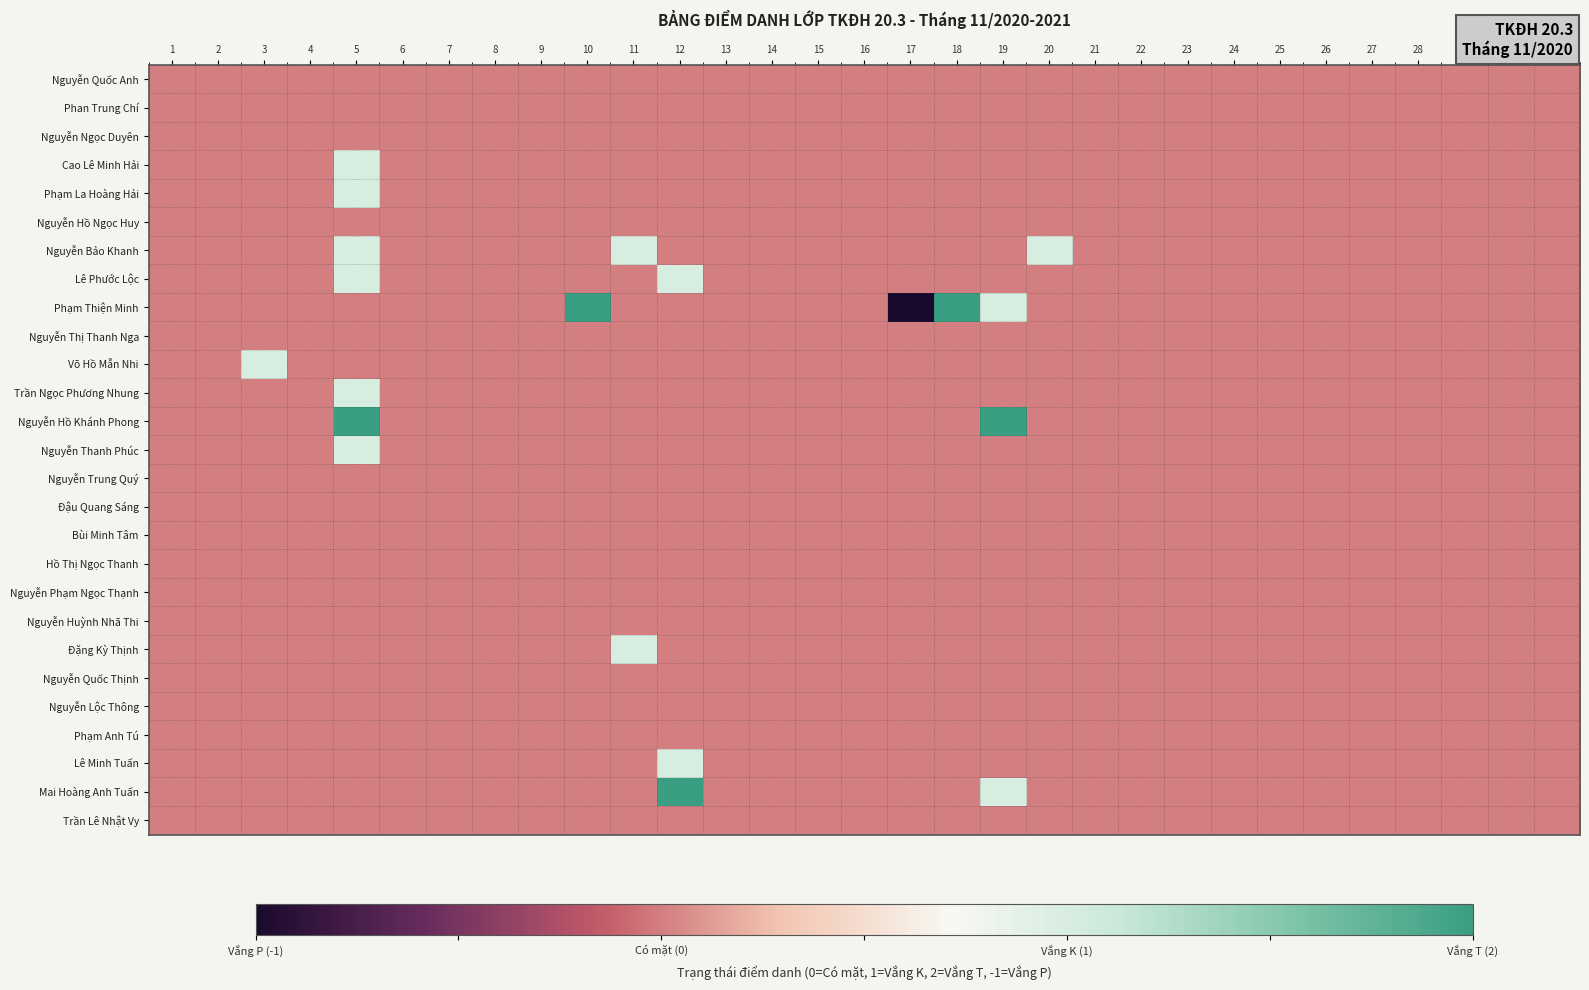

Between 2 and 21, which is larger?

2